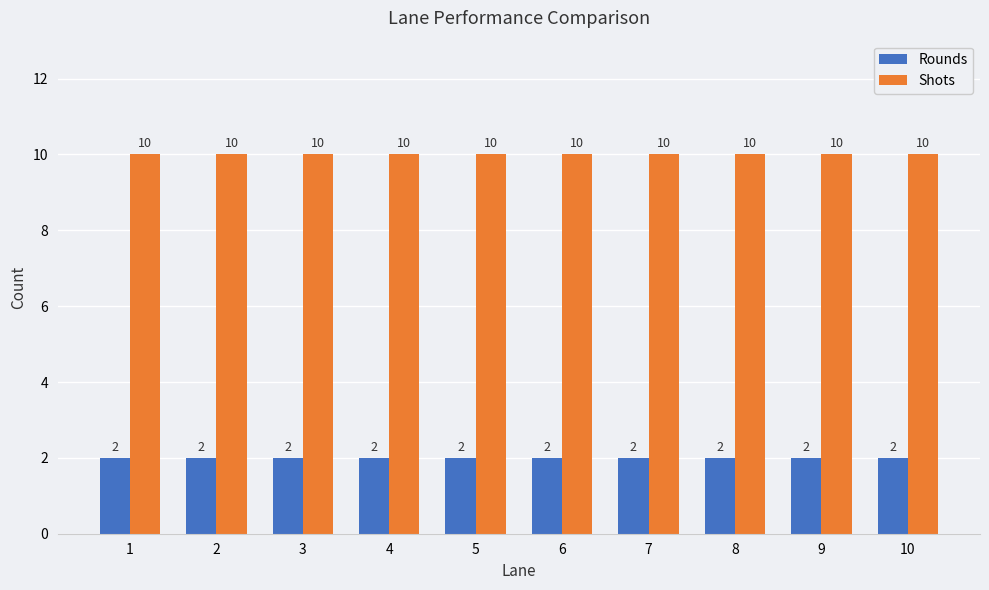

What is the average value of the Rounds series?

2